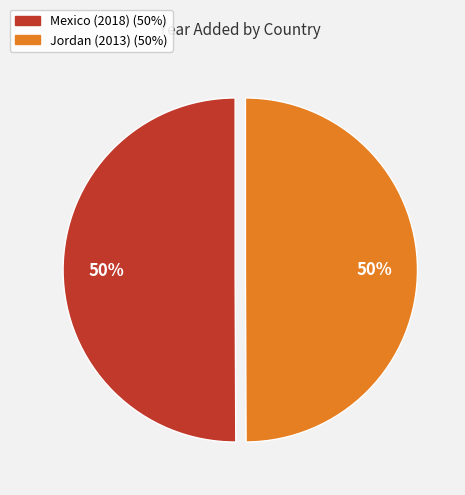

To the nearest percent, what is the combined percentage of Jordan (2013) and Mexico (2018)?

100%